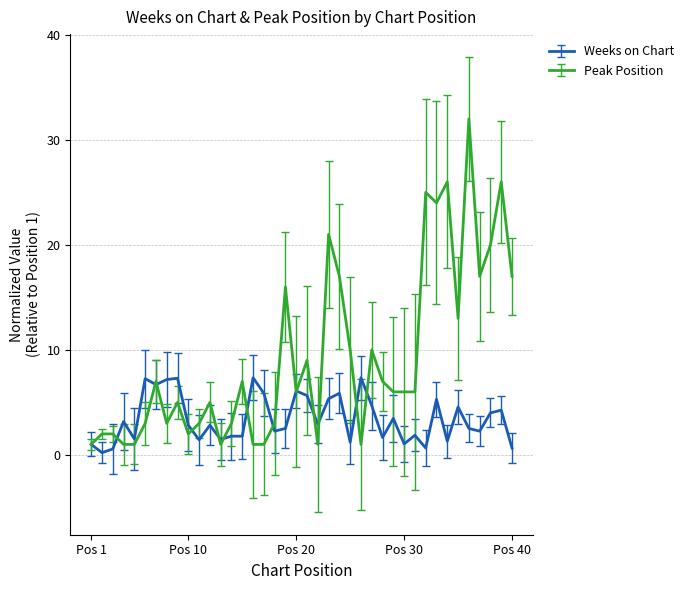

What are all the series names shown in the legend?

Weeks on Chart, Peak Position